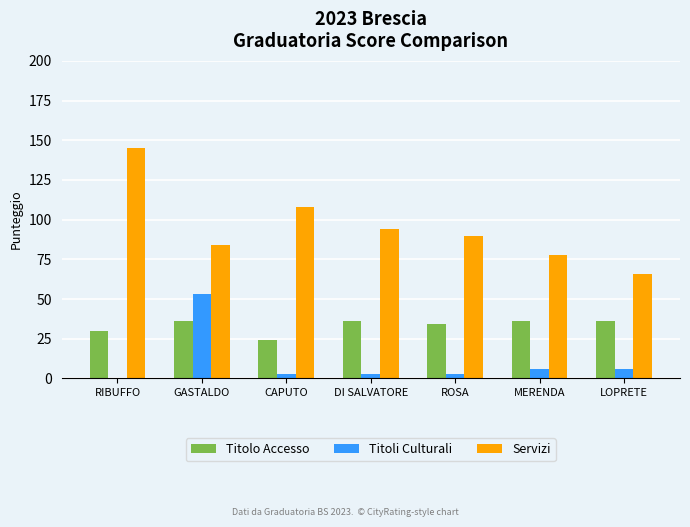

What is the highest value of the Titoli Culturali series?

53.5